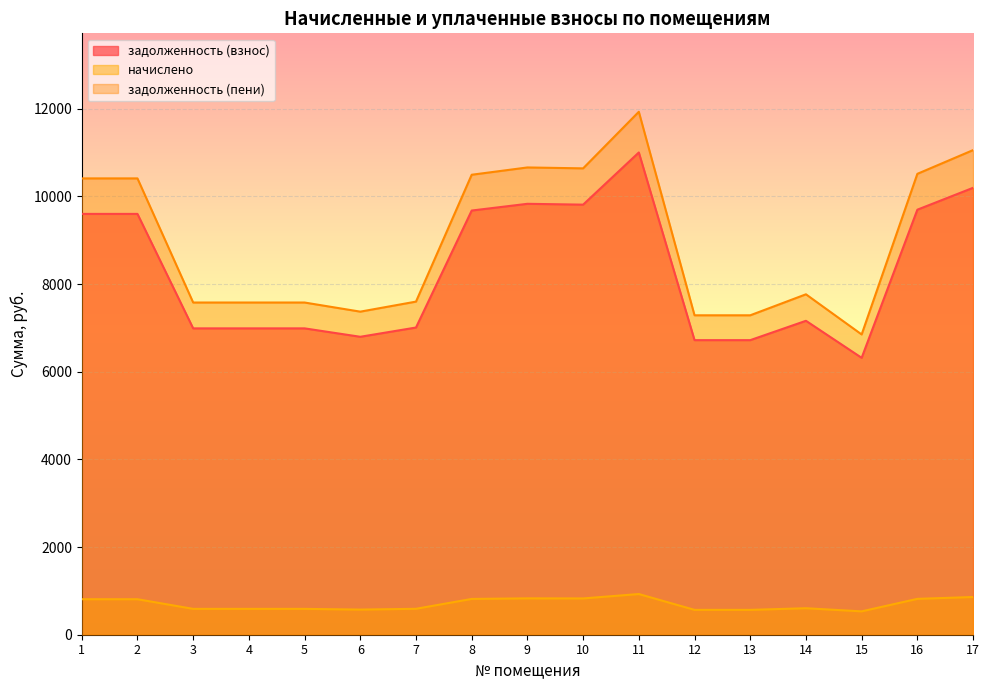

Where is the first local minimum for задолженность (взнос)?

6